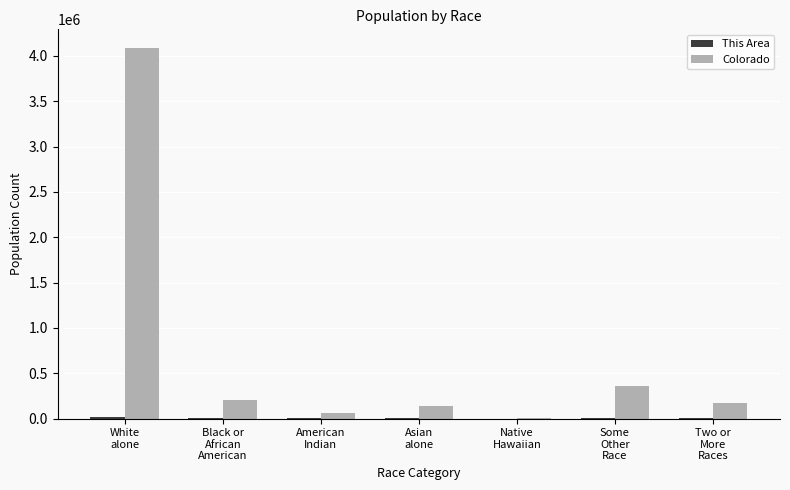

What is the sum of all Colorado values?

5029196